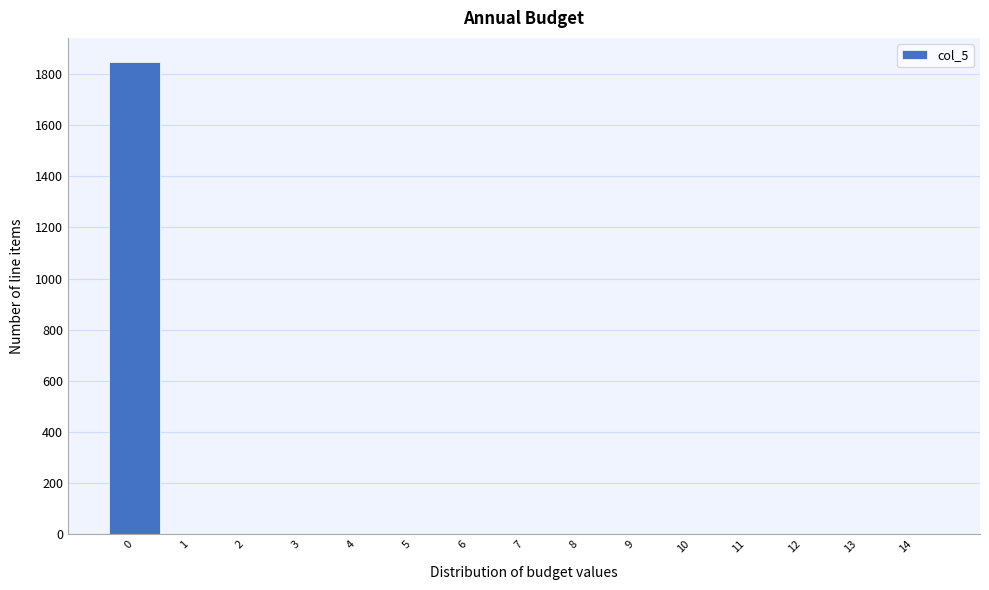

Over which range of the x-axis is the bar tallest?

-0.5 to 0.5